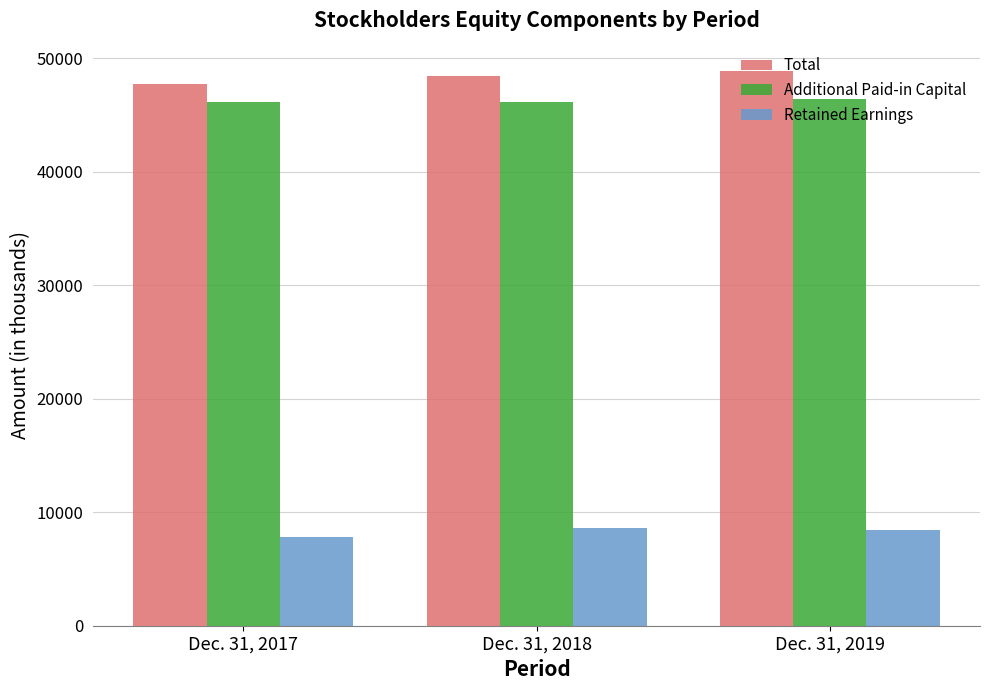

At Dec. 31, 2018, list the series in order from smallest to largest.

Retained Earnings, Additional Paid-in Capital, Total